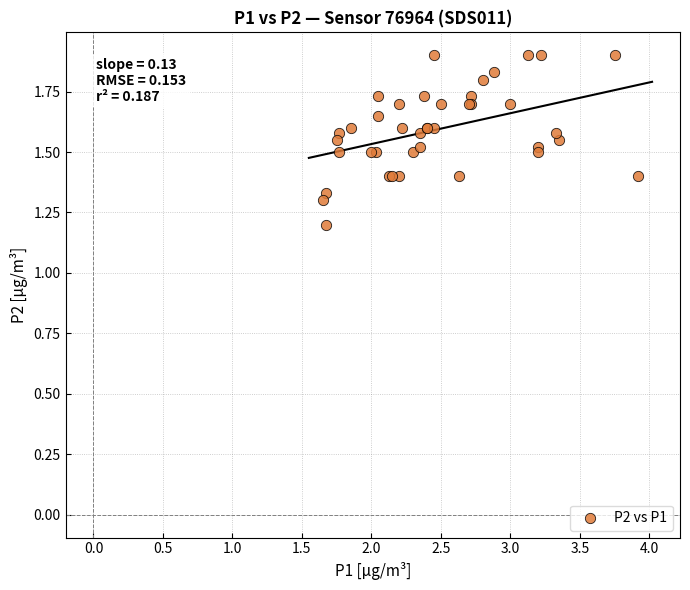

What Y value in the scatter plot is closest to 1?

1.2